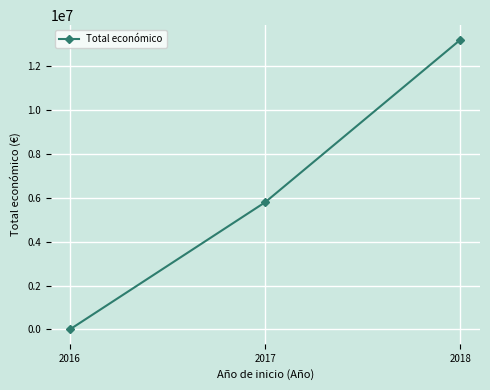

What is the change in value from 2016 to 2017?

+5789993